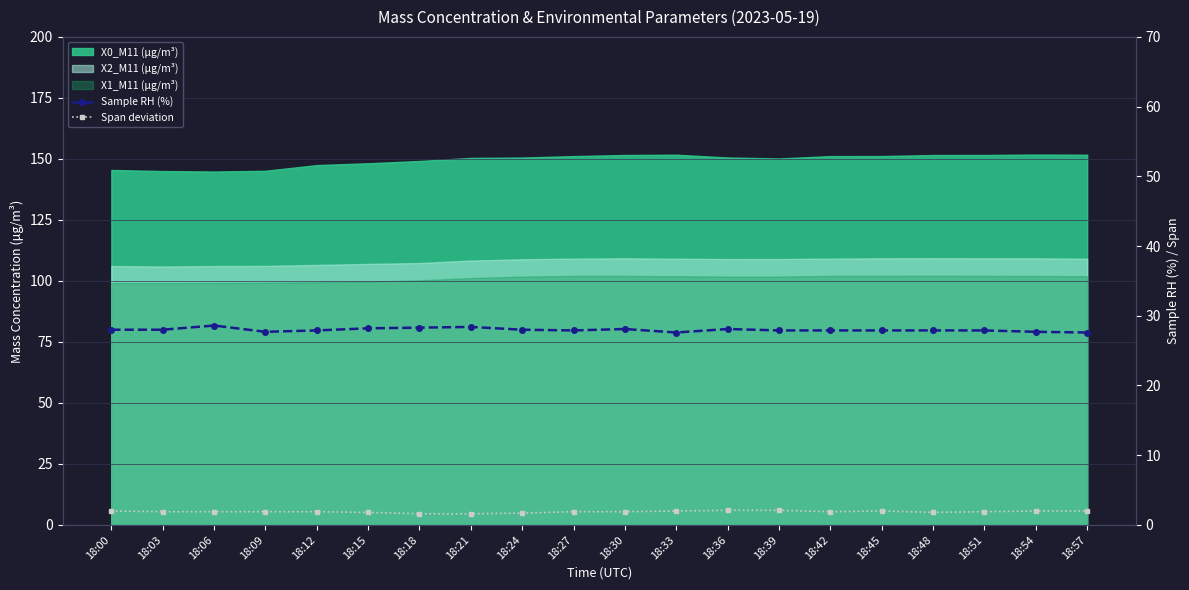

At which category does Span deviation reach its first local valley?

18:42